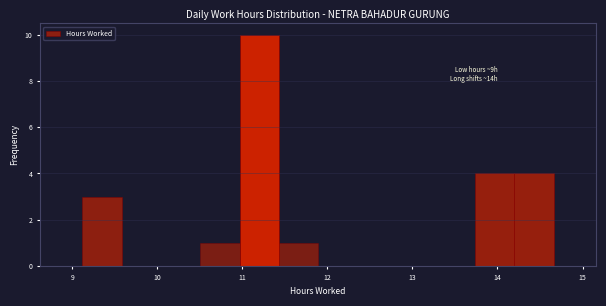

Which range on the x-axis has the tallest bar?

11.0 to 11.4